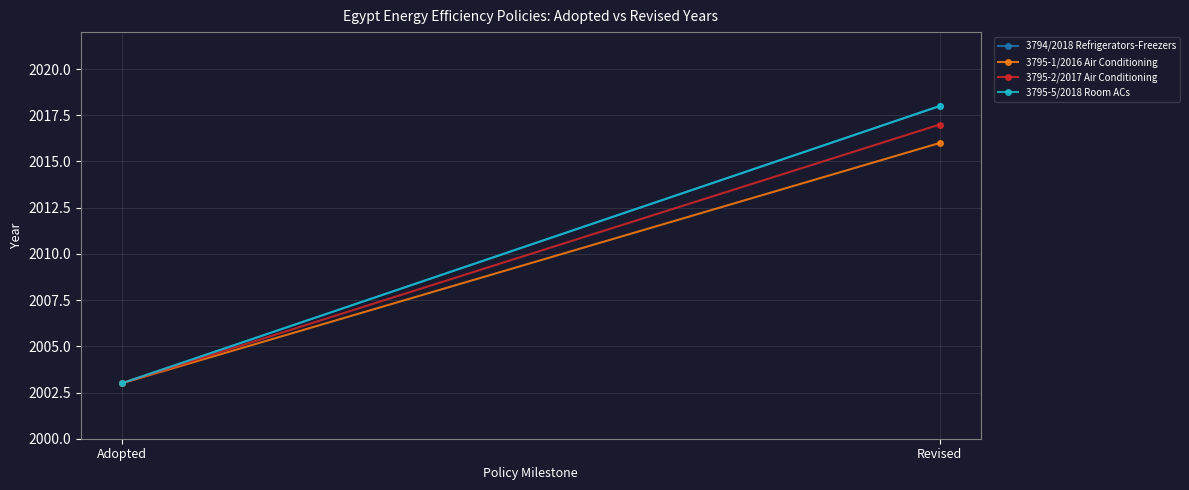

Is this an area chart (filled region under the line)?

No